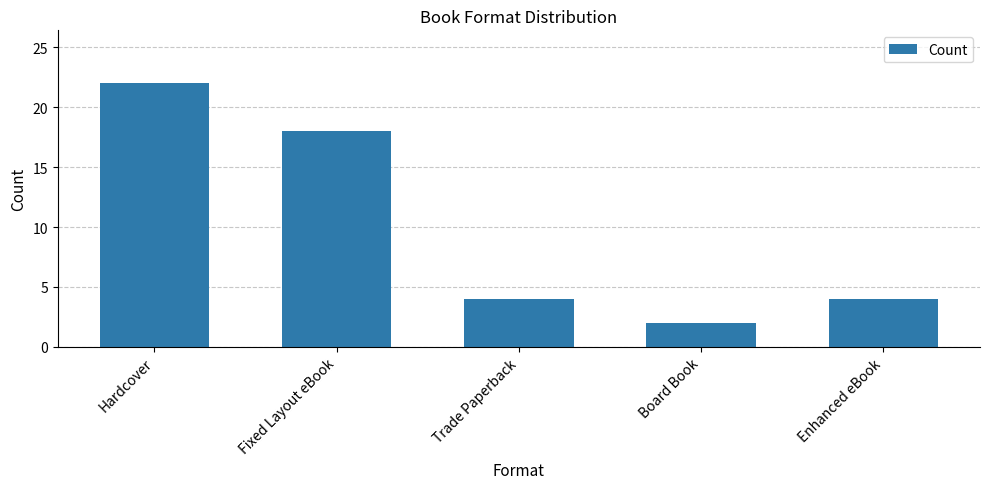

What is the difference between the values at Board Book and Fixed Layout eBook?

16